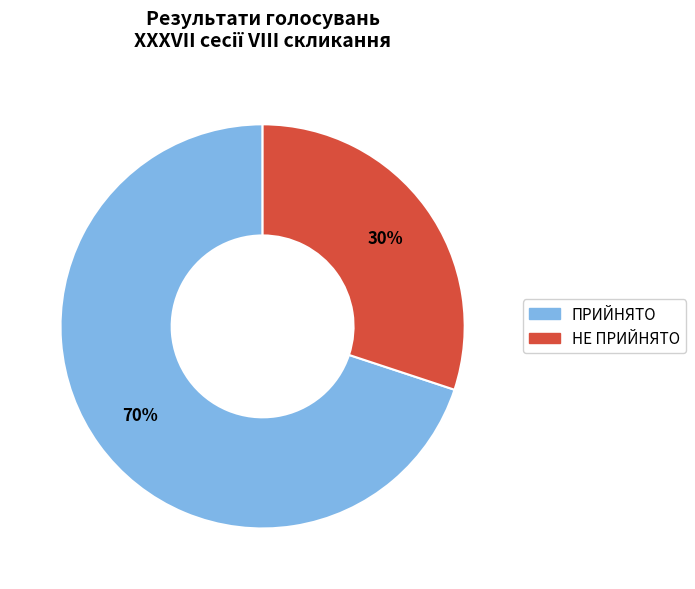

Does any single category account for the majority?

Yes